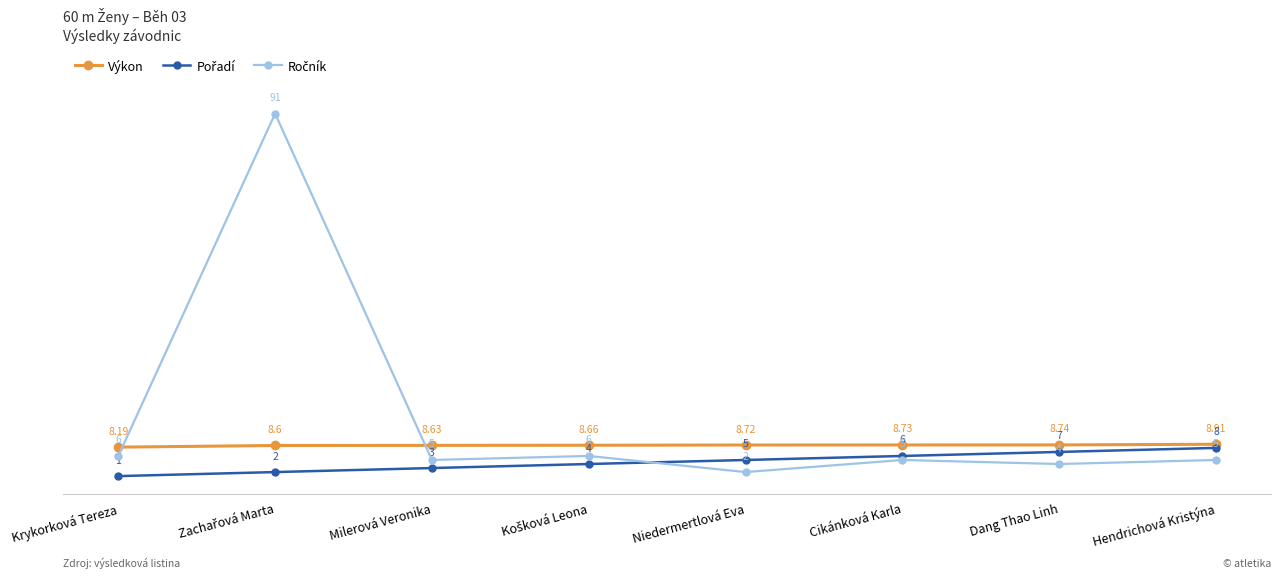

What is the label of the 3rd point from the right?

Cikánková Karla